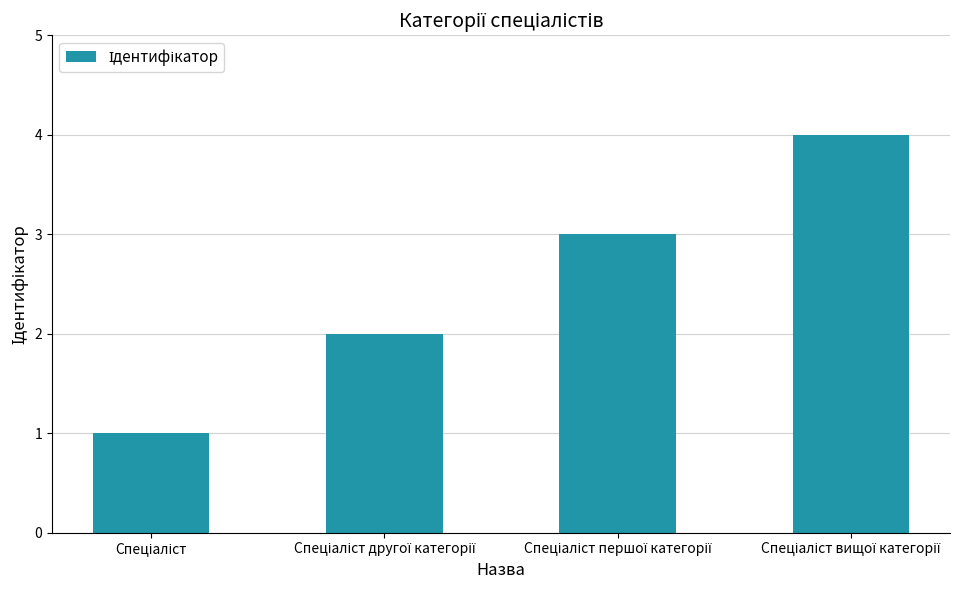

How many data points are less than 3?

2